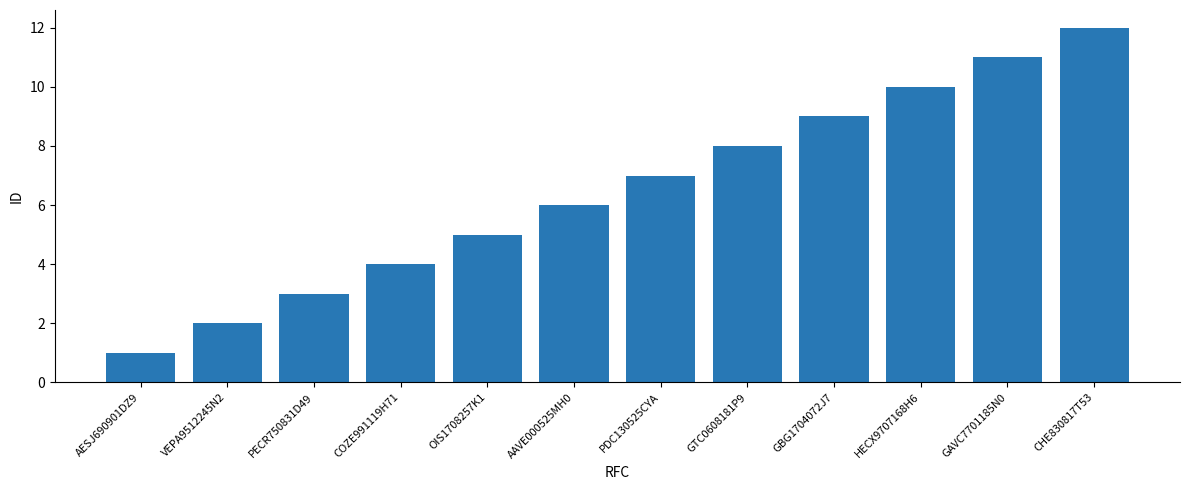

Read the value at GAVC7701185N0, to the nearest 5.

10